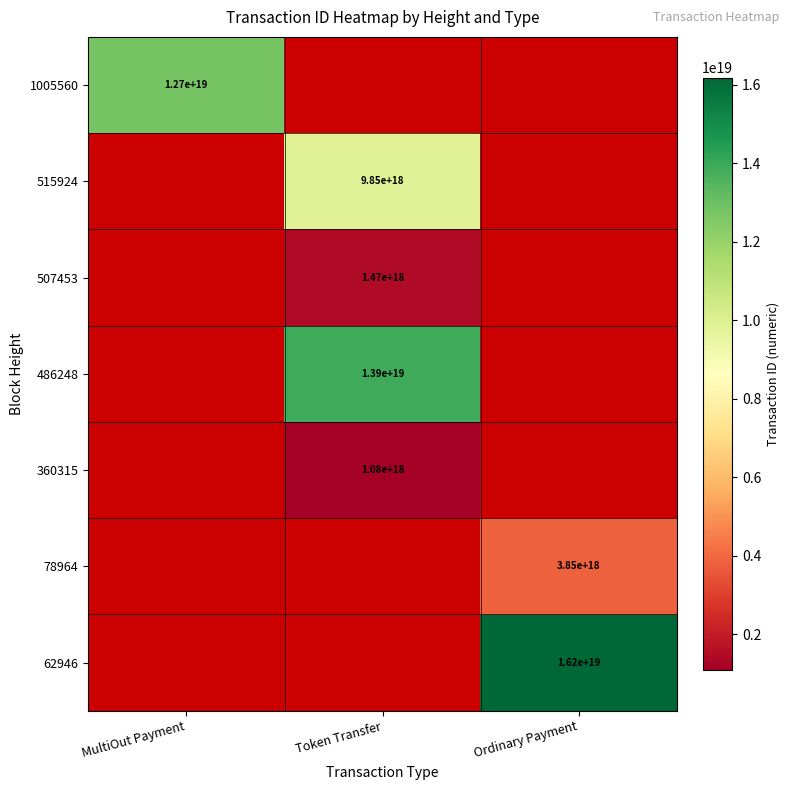

Is it true that 360315 equals 1080000000000000000 at Token Transfer?

True